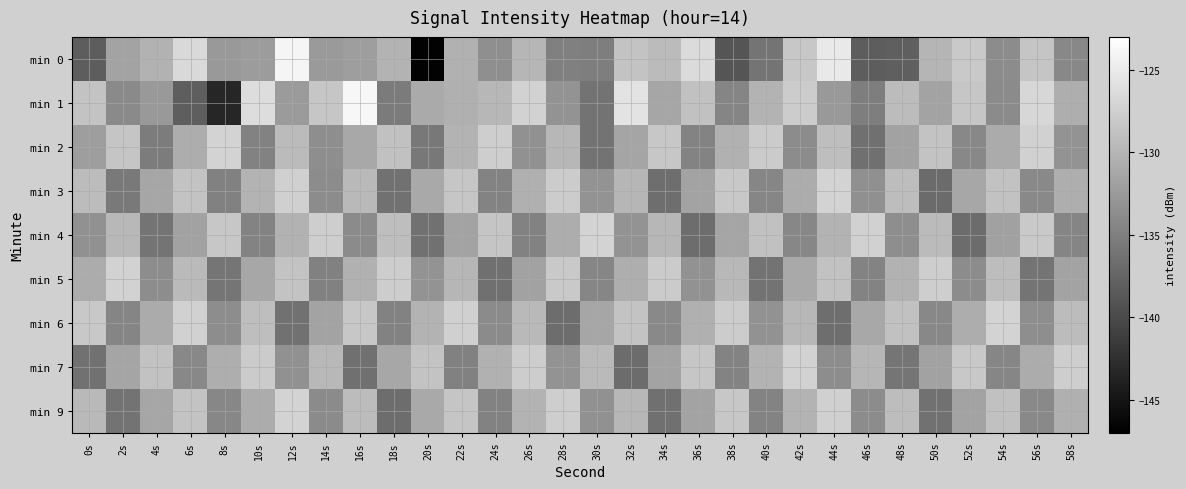

What is the spread (max minus min) of values at 54s?

7.3